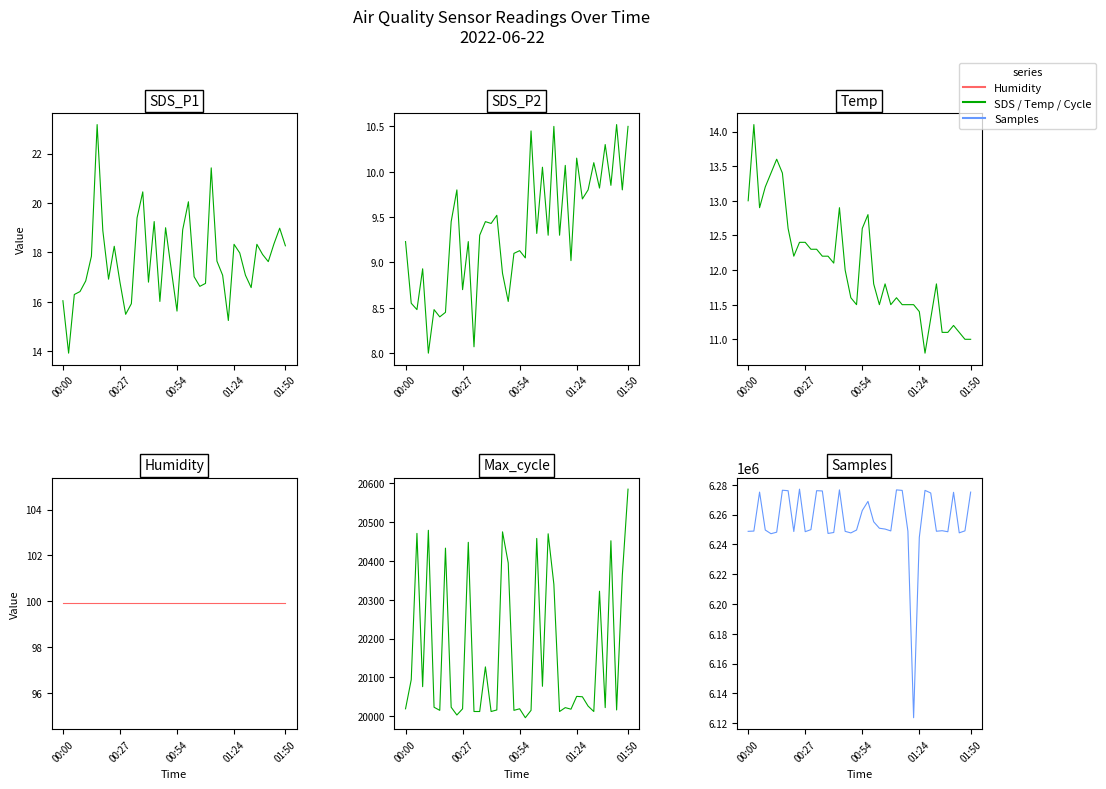

Read the Max_cycle value at 6.

20015.0